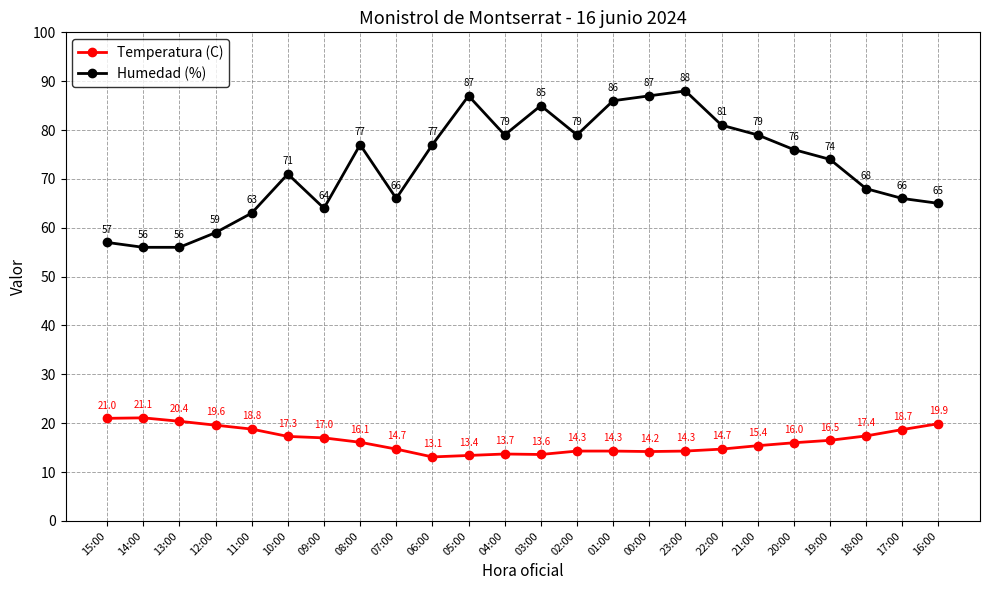

True or false: Temperatura (C) has more than 0 interior local peaks.

True